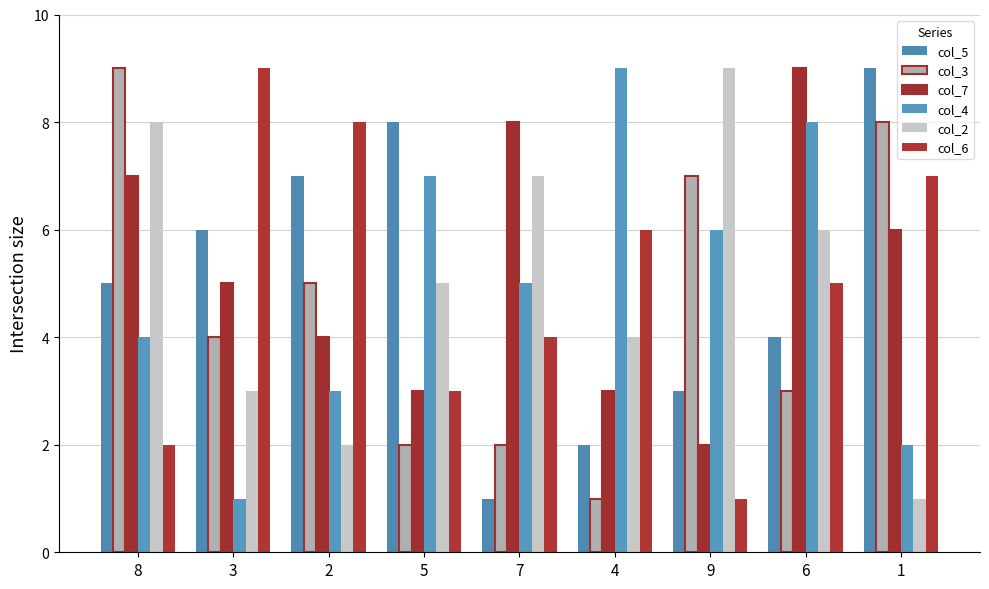

How many data points does each series have?

9